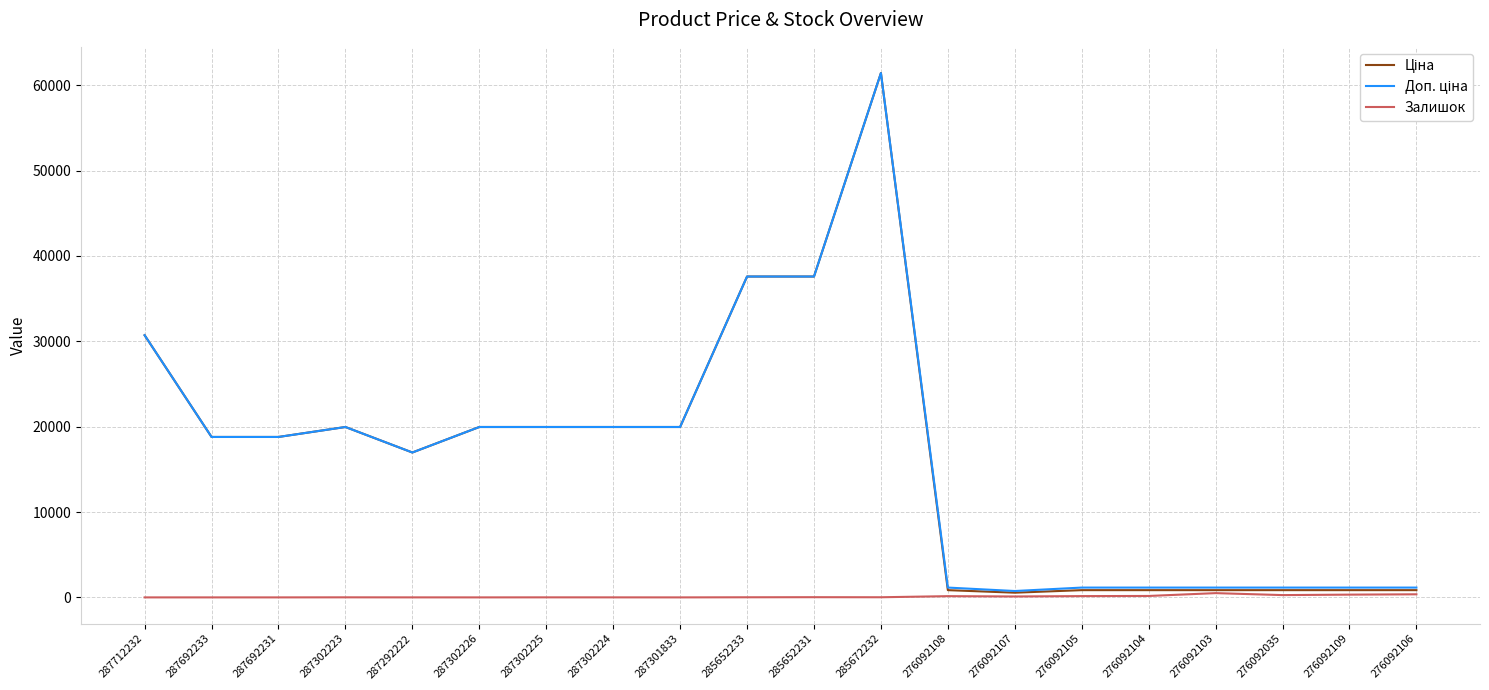

At which category is the sum across all series the highest?

285672232